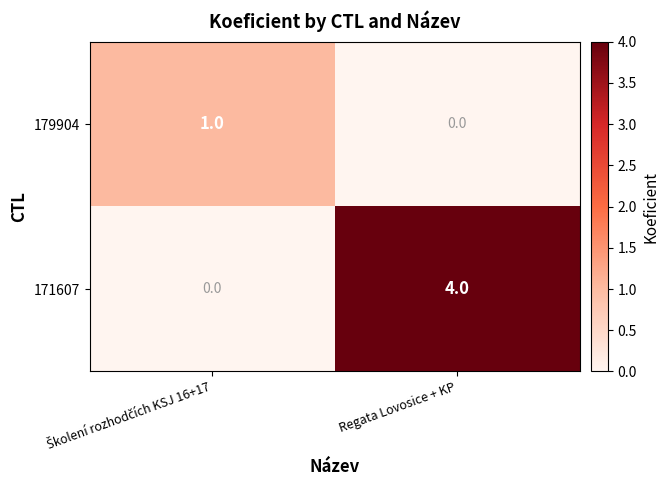

Reading right to left, extract all data points from this chart.

179904: 0	1
171607: 4	0